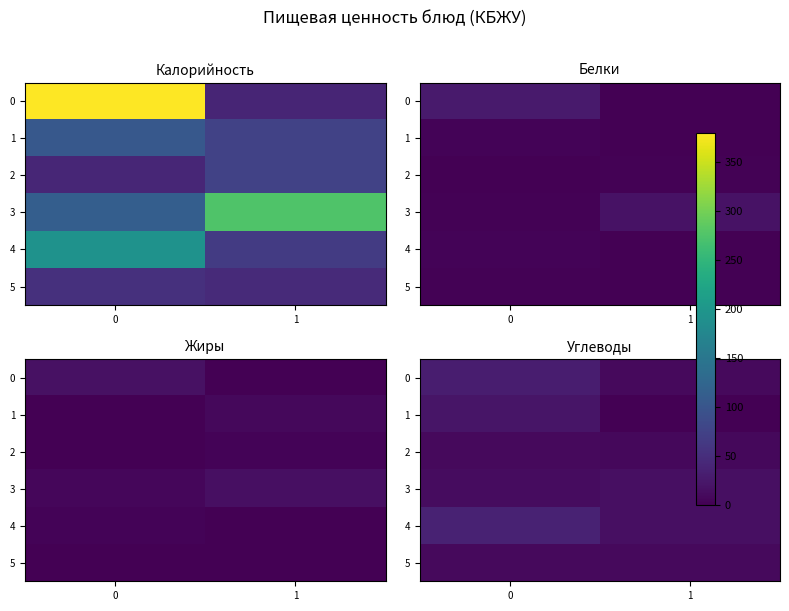

At how many categories does at least one series exceed 28?

1